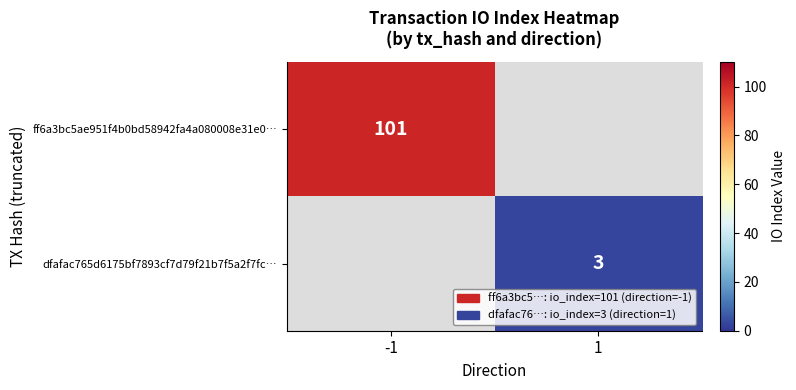

True or false: ff6a3bc5ae951f4b0bd58942fa4a080008e31e0… has a value of 101 at -1.

True